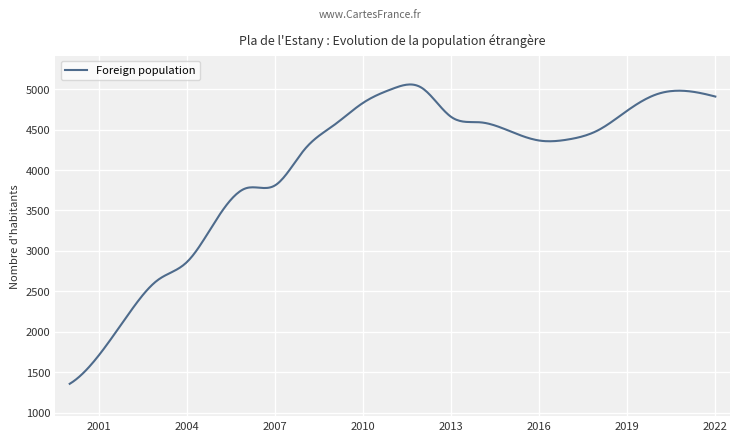

What is the smallest value displayed?

1356.0